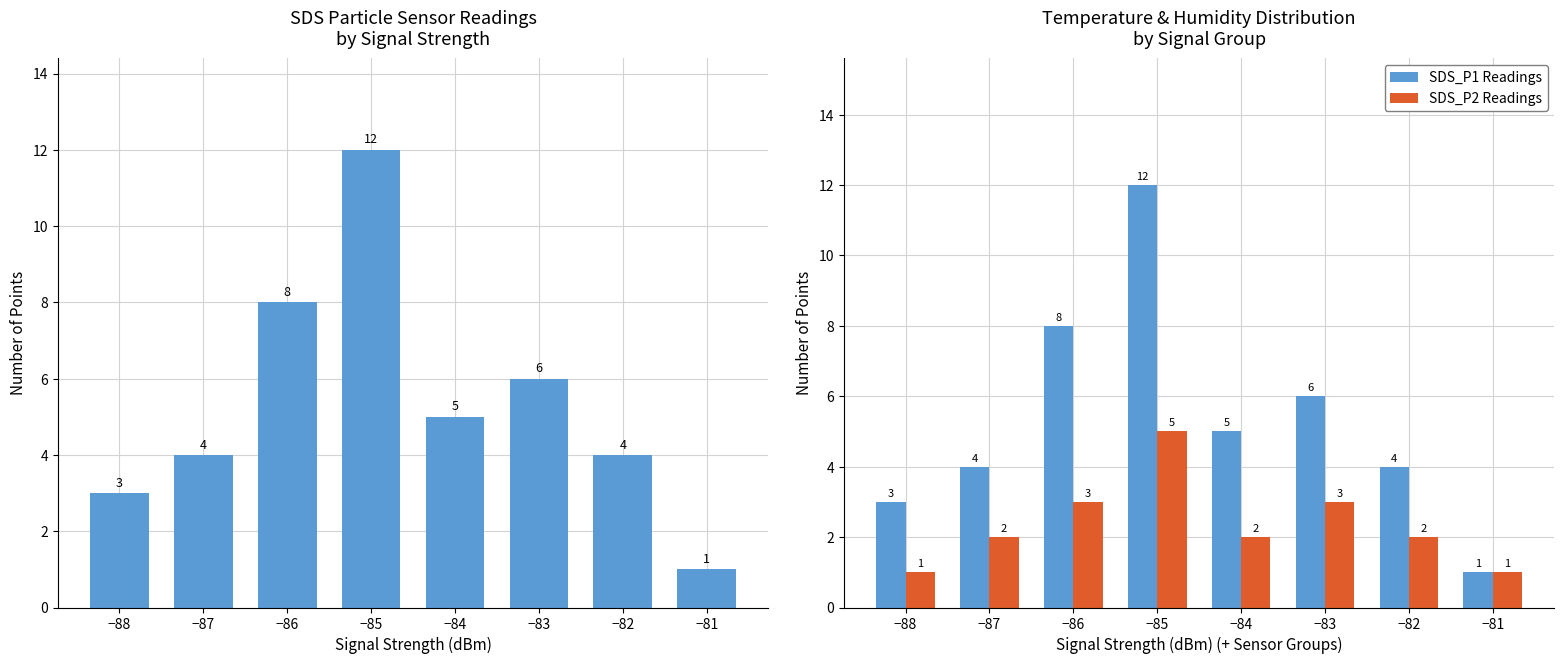

What is the value of the SDS_P1 Readings bar at the 4th from the left?

12